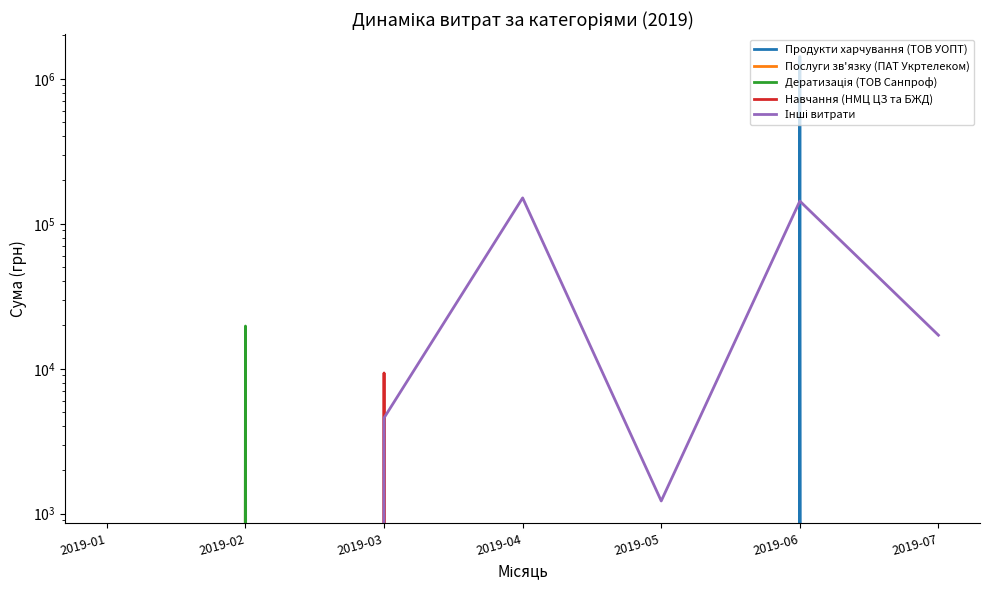

What is the sum of the Послуги зв'язку (ПАТ Укртелеком) values at 2019-04 and 2019-02?

6928.0